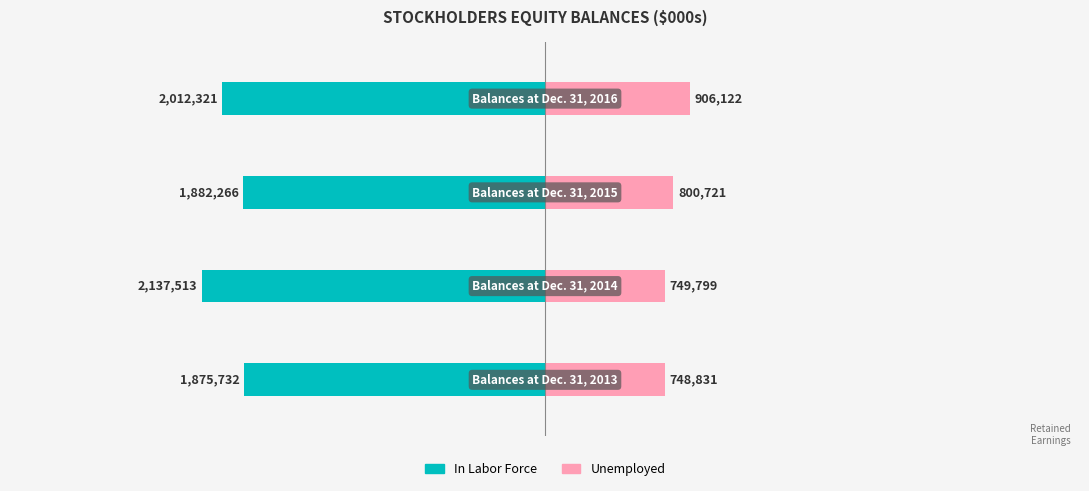

Which series changed the most between 0 and 1?

In Labor Force